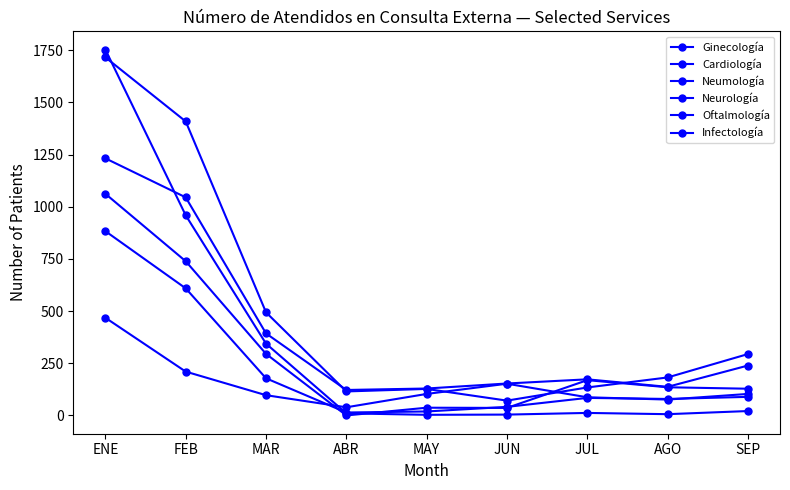

How many lines are shown in the chart?

6